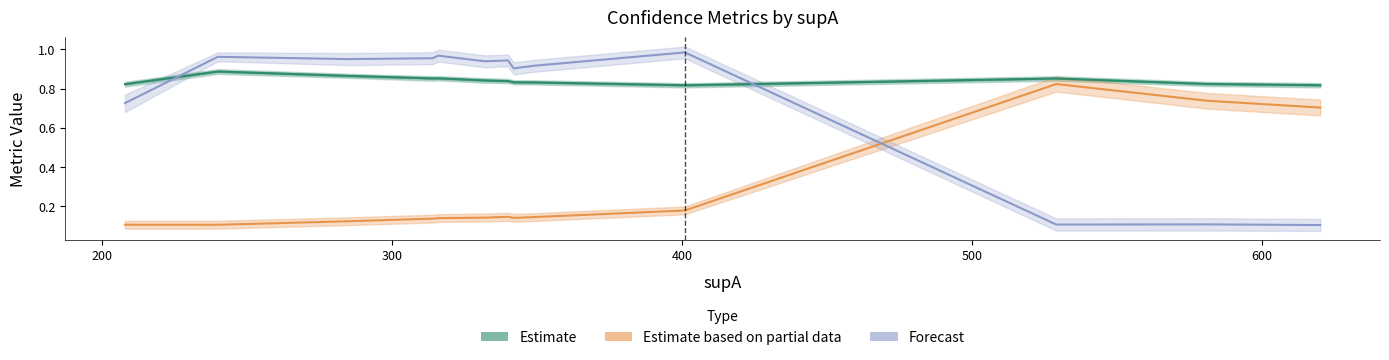

The value of Forecast at 400 is 1.3. True or false?

False